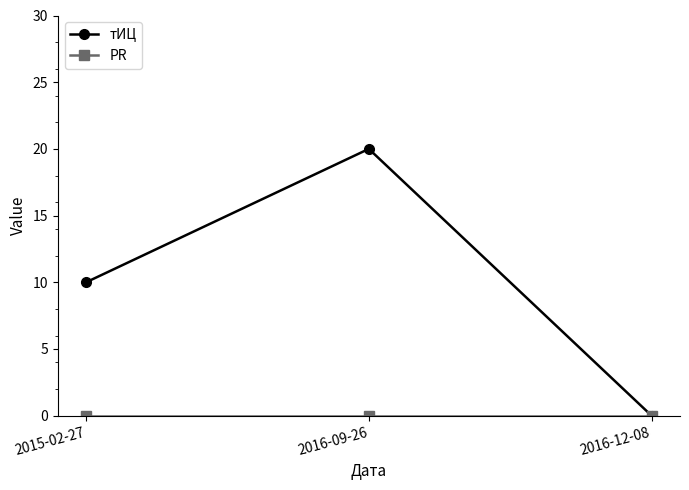

What is the highest value of the тИЦ series?

20